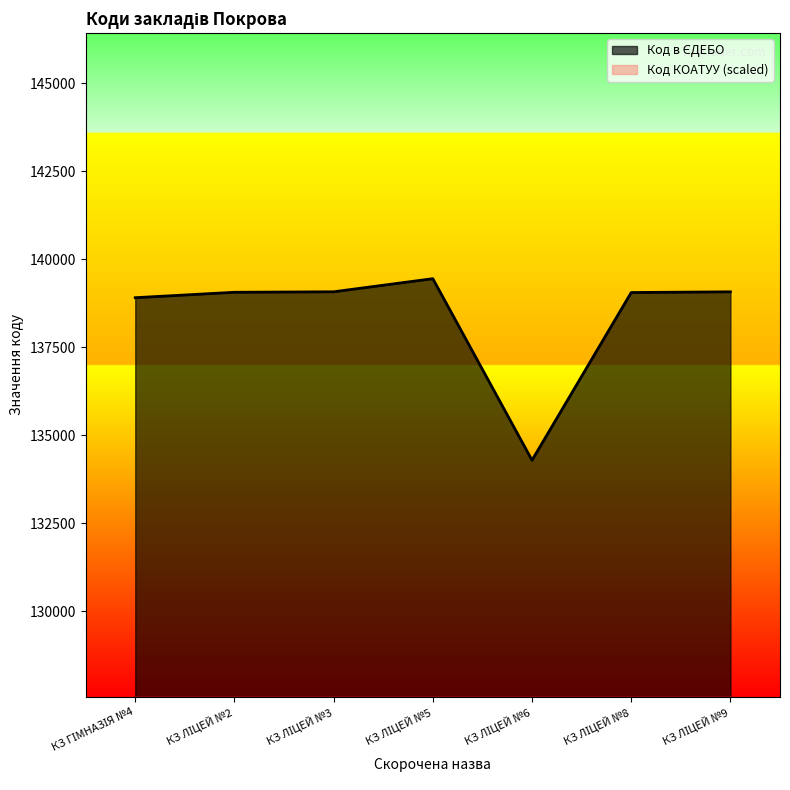

At which category does the data reach its first local peak?

КЗ ЛІЦЕЙ №5